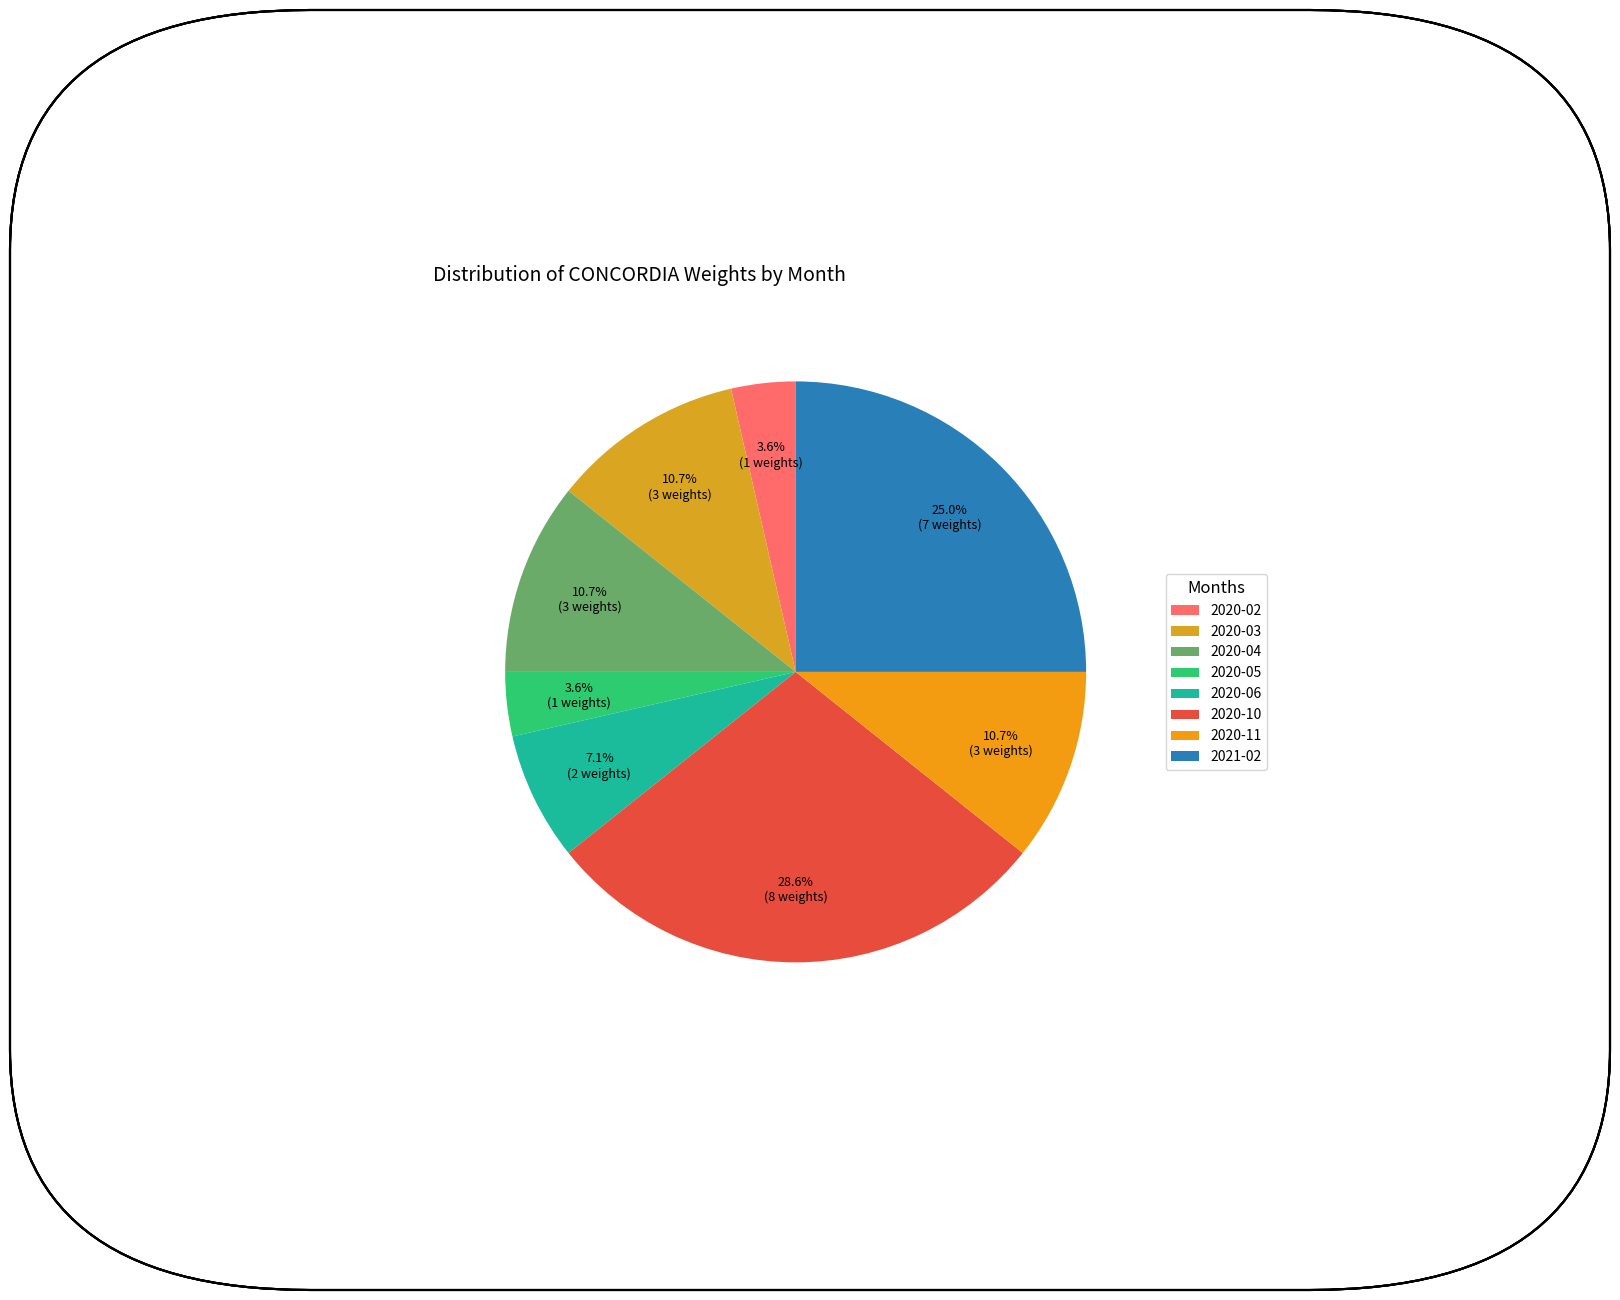

How many slices are in this pie chart?

8